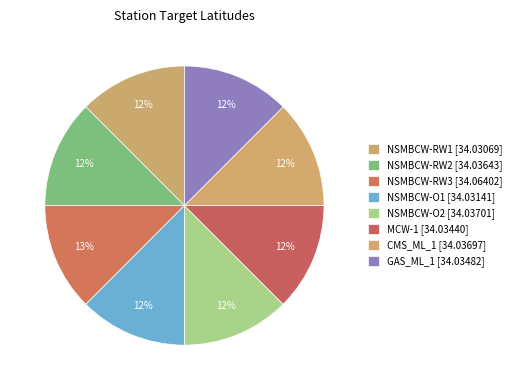

Count the number of slices in the pie.

8